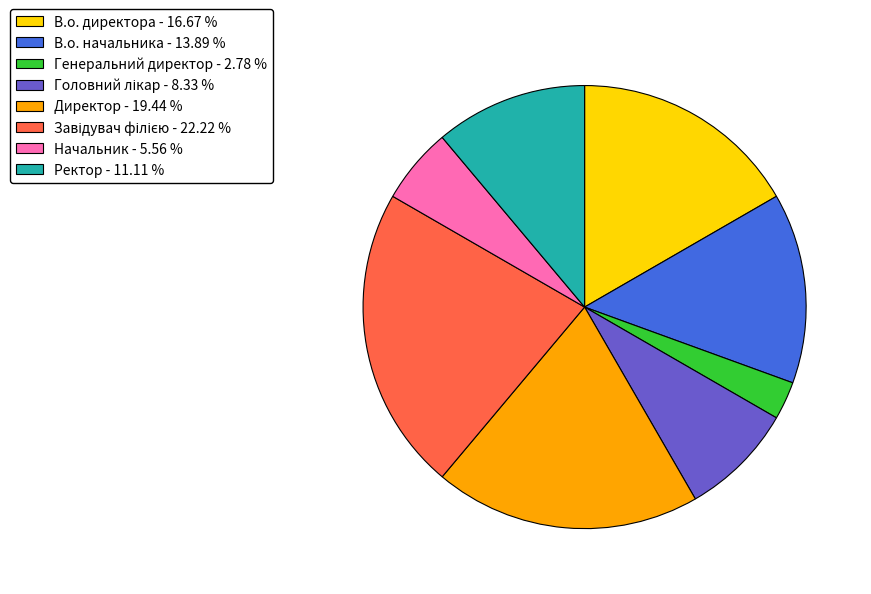

Is there a majority slice in this chart?

No